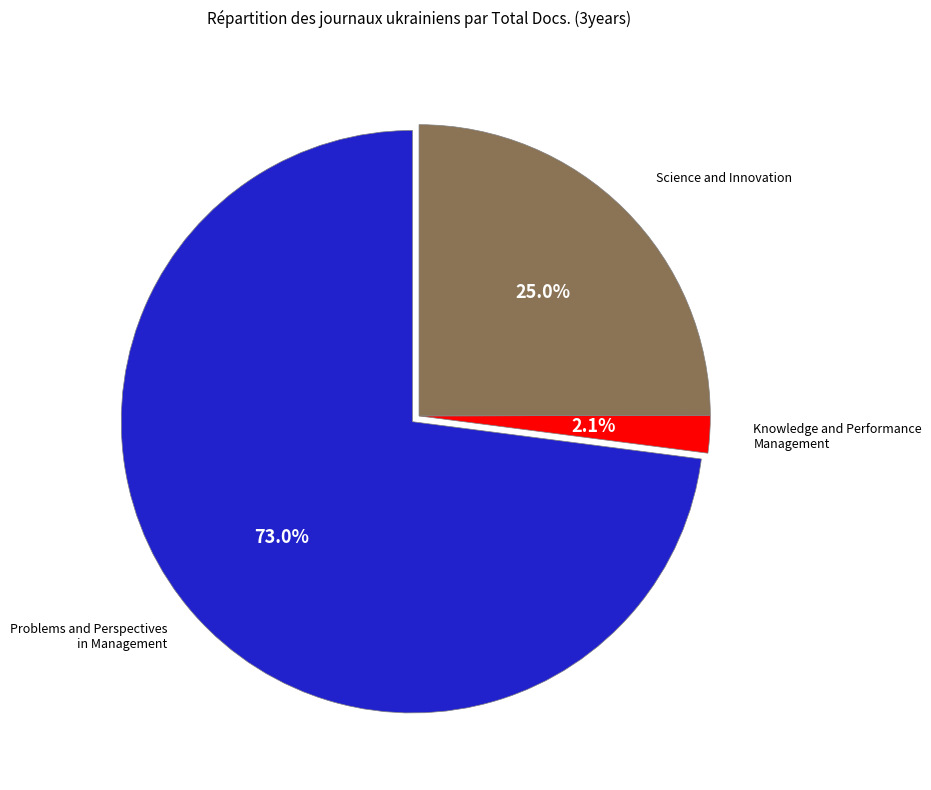

Is there any slice that represents more than half of the pie?

Yes